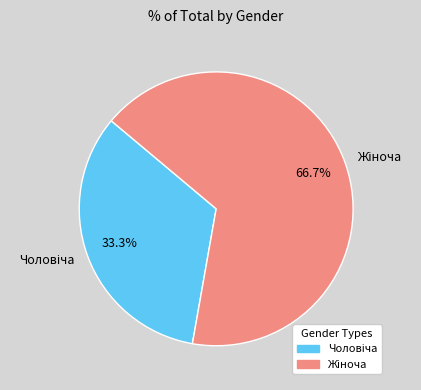

How many slices are in this pie chart?

2